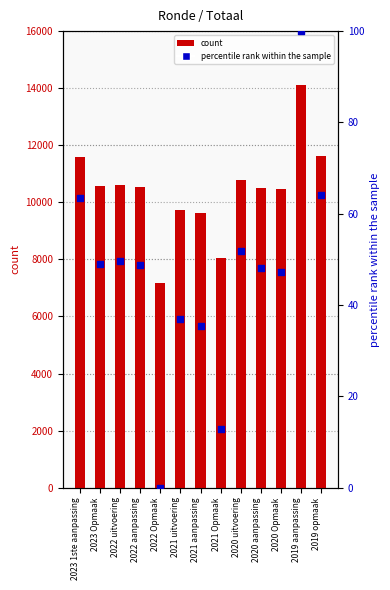

At how many categories does at least one series exceed 1454?

13